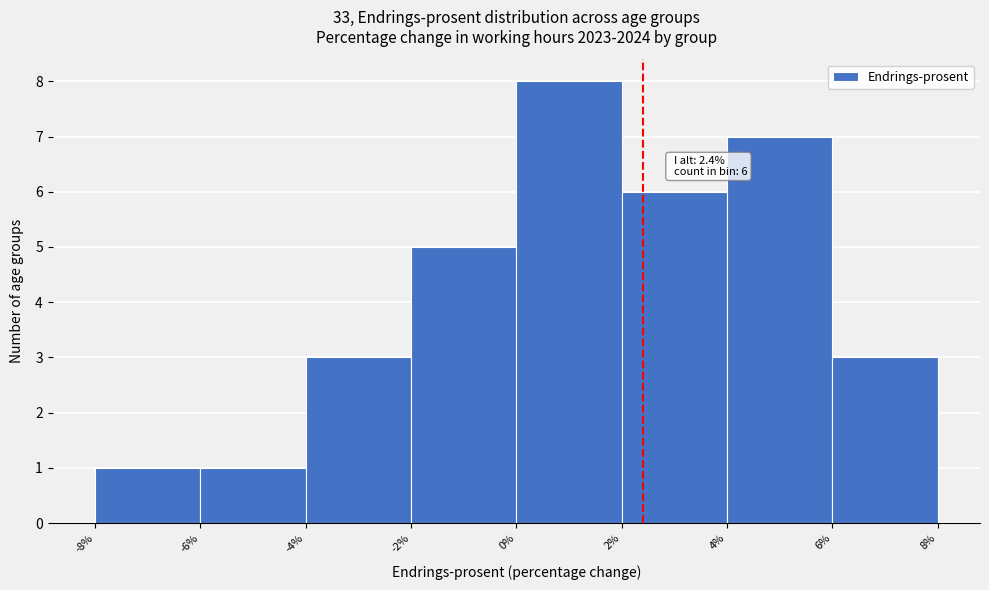

Over which range of the x-axis is the bar tallest?

0% to 2%